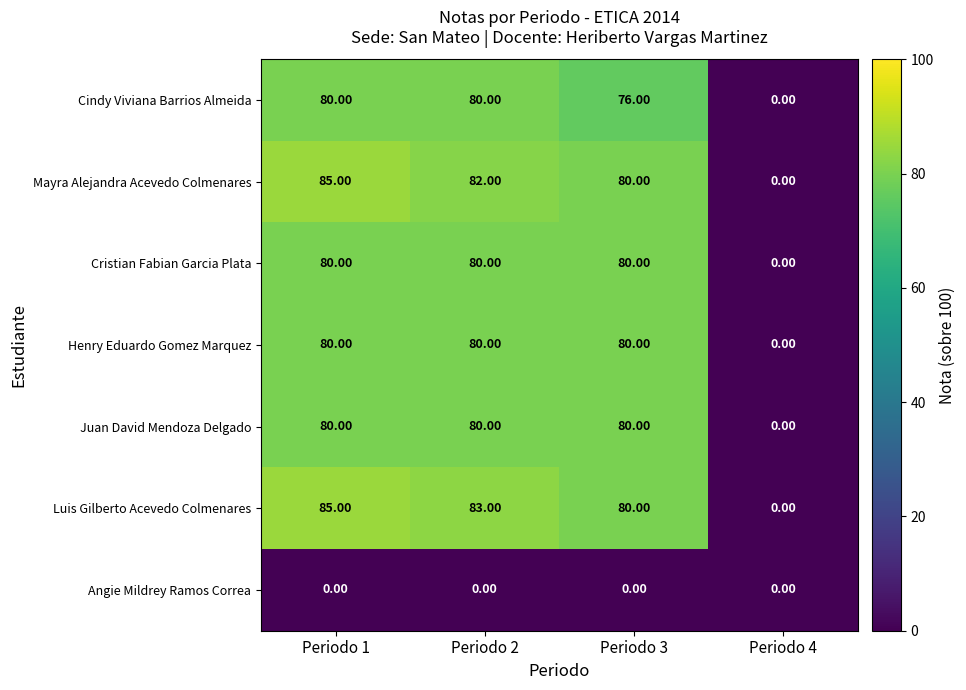

What is the sum of all Juan David Mendoza Delgado values?

240